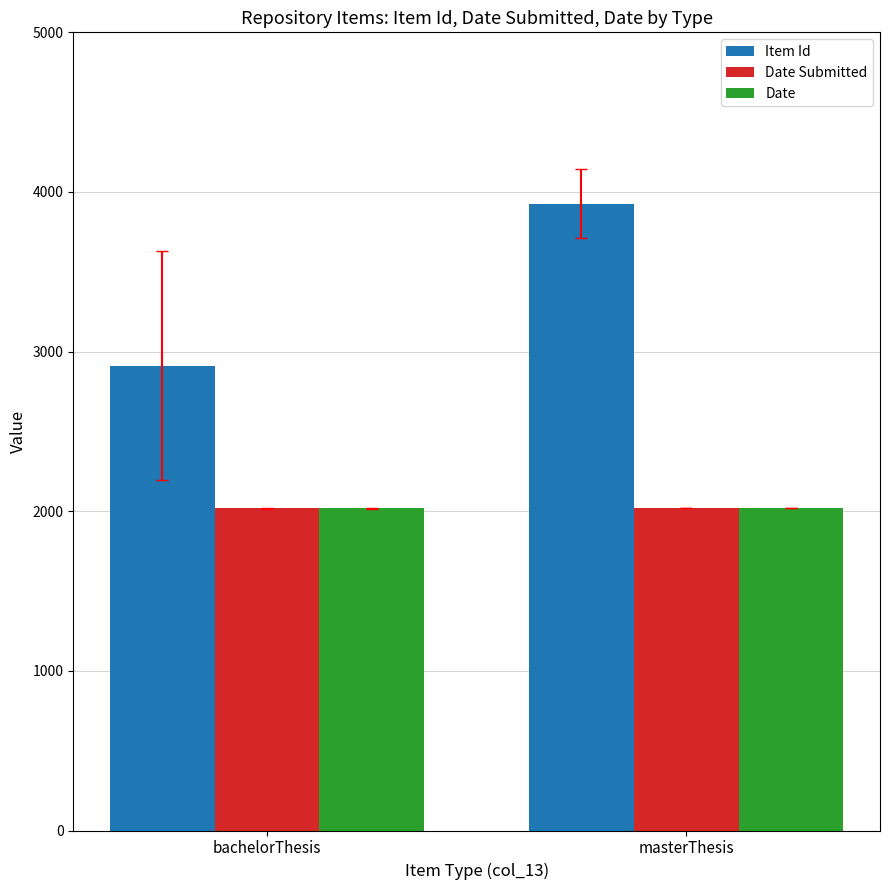

What is the difference between the Date values at bachelorThesis and masterThesis?

4.0